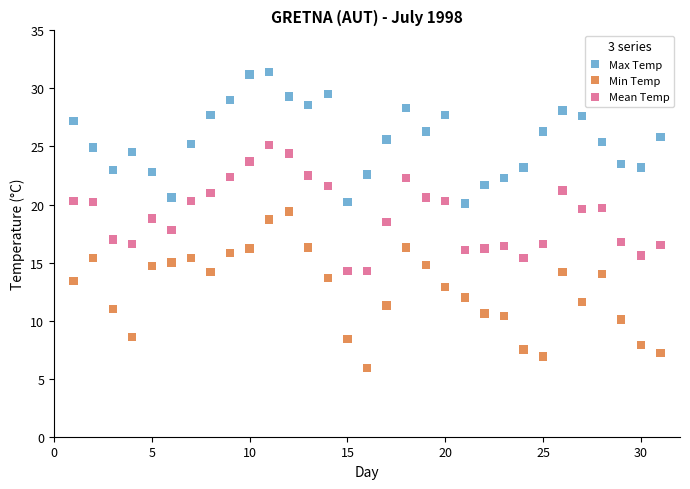

Which series reaches the maximum Y coordinate?

Max Temp